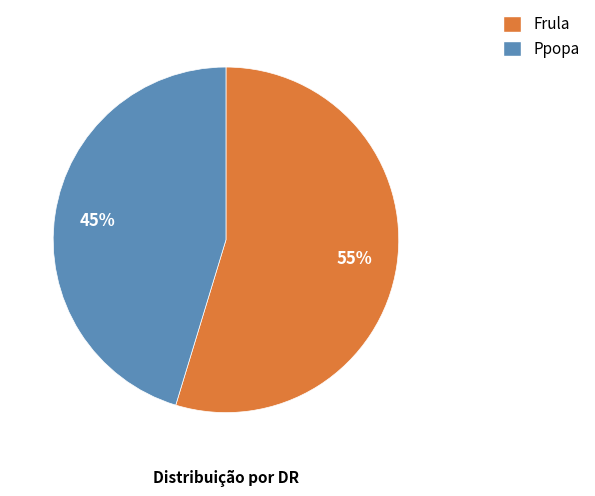

To the nearest percent, what is the average slice percentage?

50%